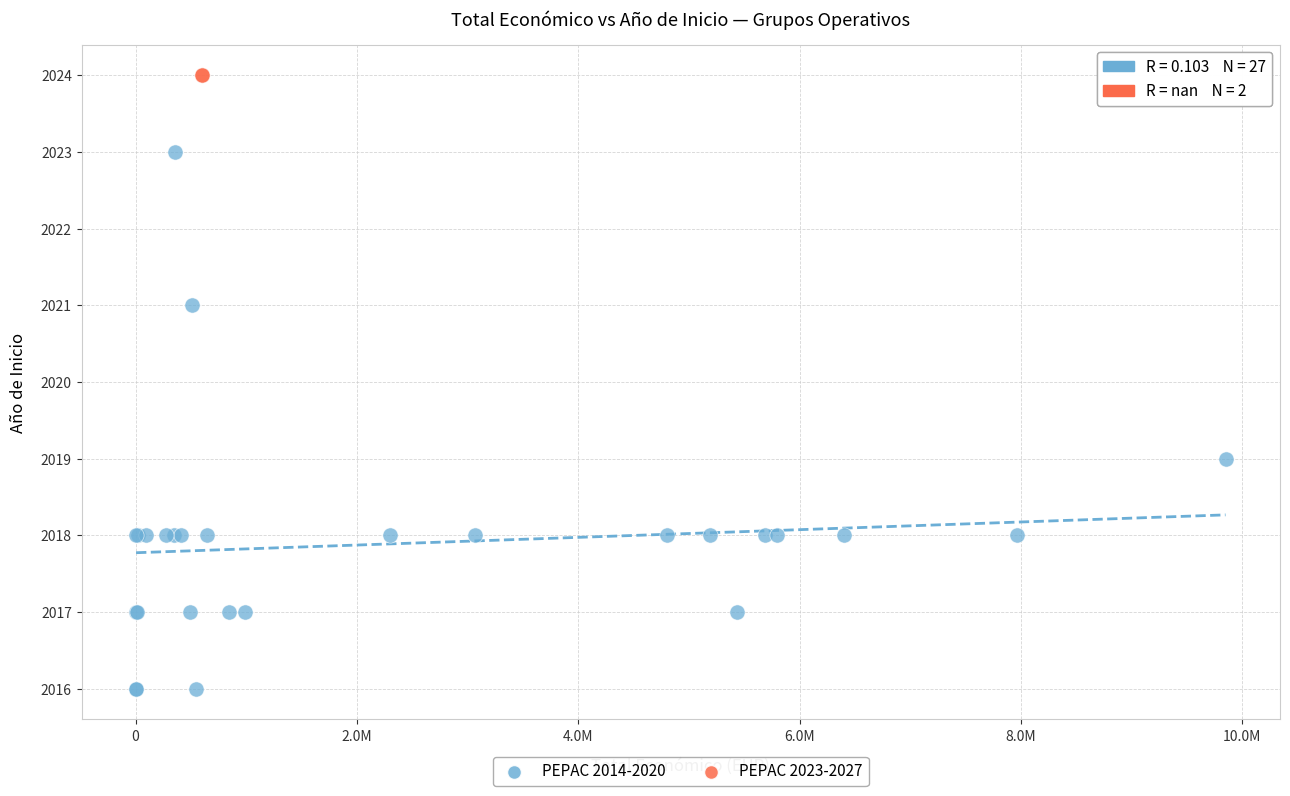

What are all the series names shown in the legend?

PEPAC 2014-2020, PEPAC 2023-2027